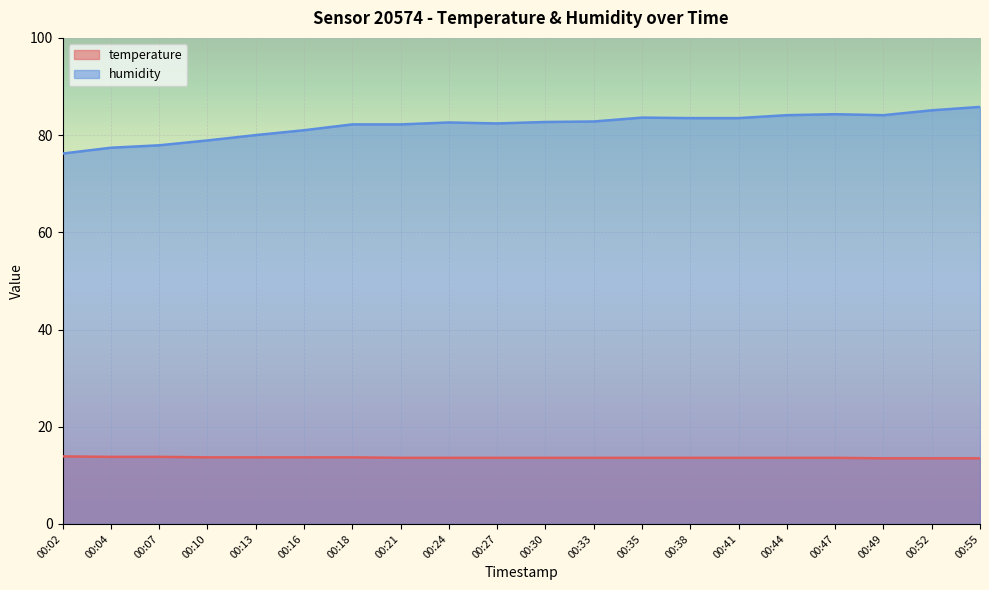

Which series has the widest spread of values?

humidity